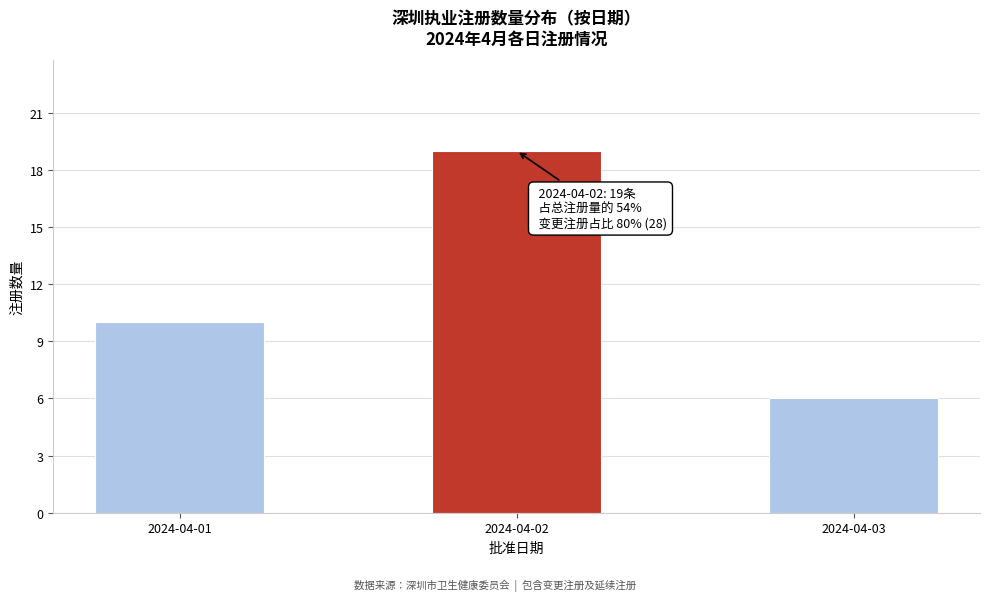

Reading left to right, list all the values displayed in this chart.

2024-04-01=10	2024-04-02=19	2024-04-03=6